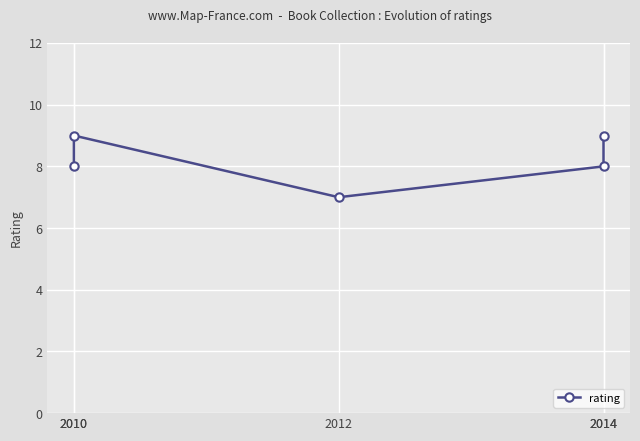

How many data points are less than 8?

1